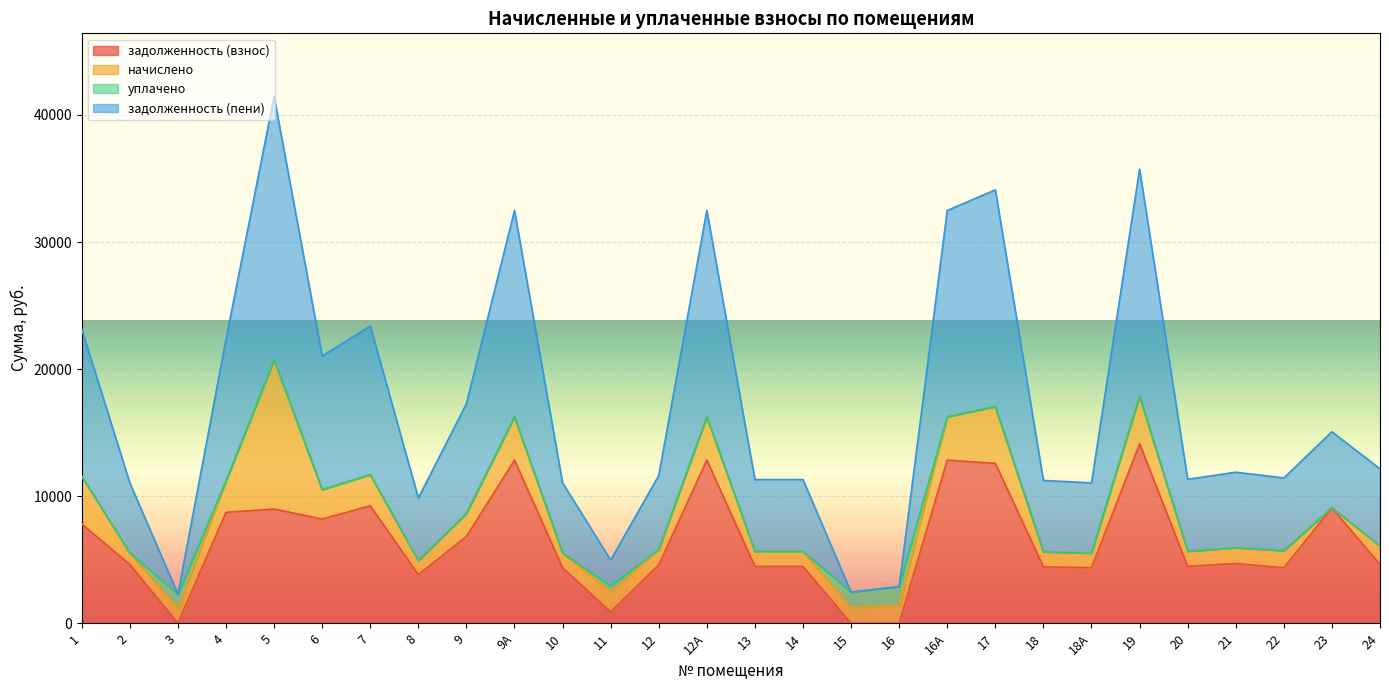

The задолженность (пени) series shows 8184.8 at 17. True or false?

False